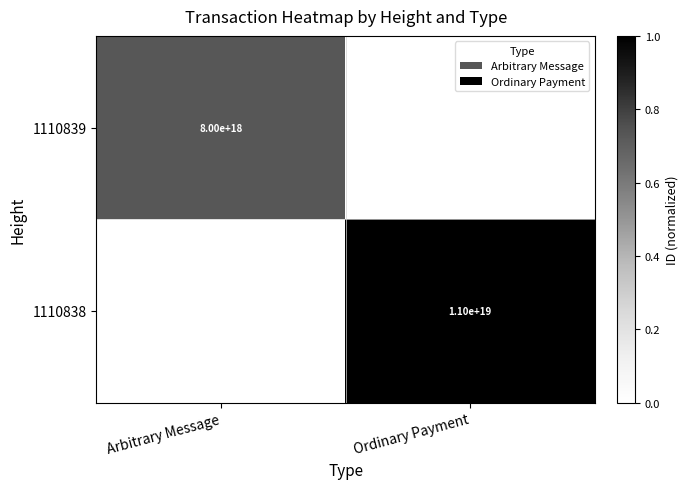

Is the value of 1110839 at Arbitrary Message greater than the value of 1110838 at Ordinary Payment?

No